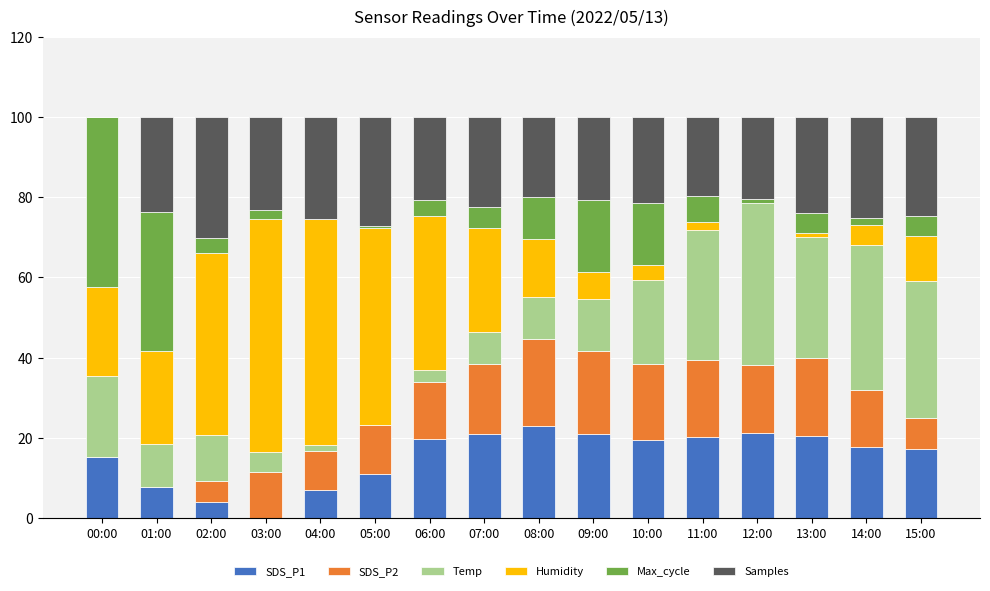

What is the highest value of the SDS_P1 series?

22.8